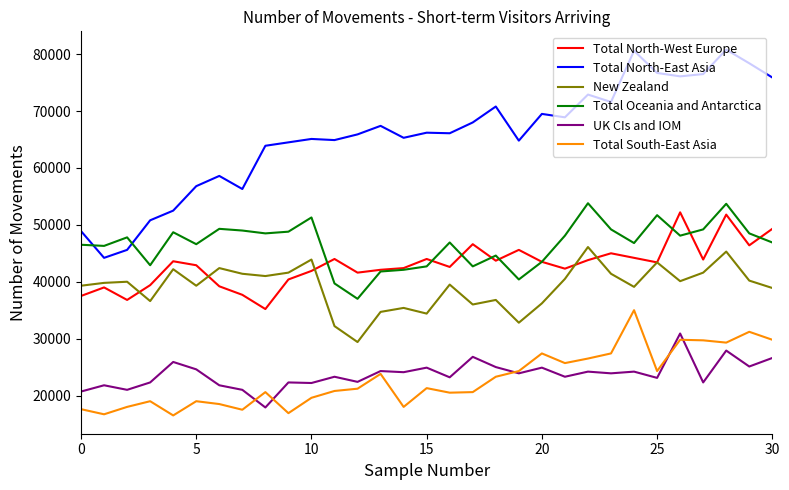

Which series has the largest total across all categories?

Total North-East Asia